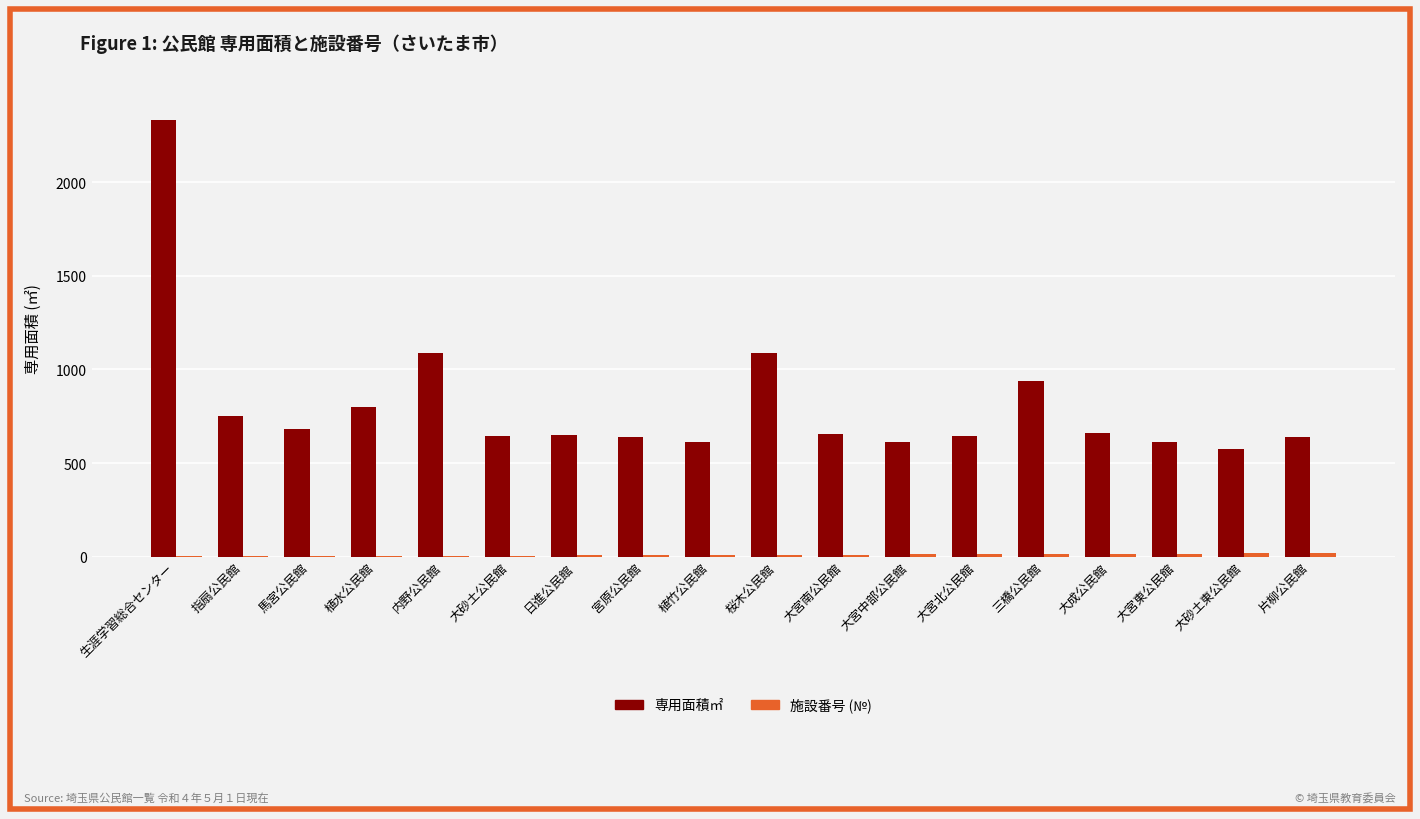

How many groups of bars are there?

18